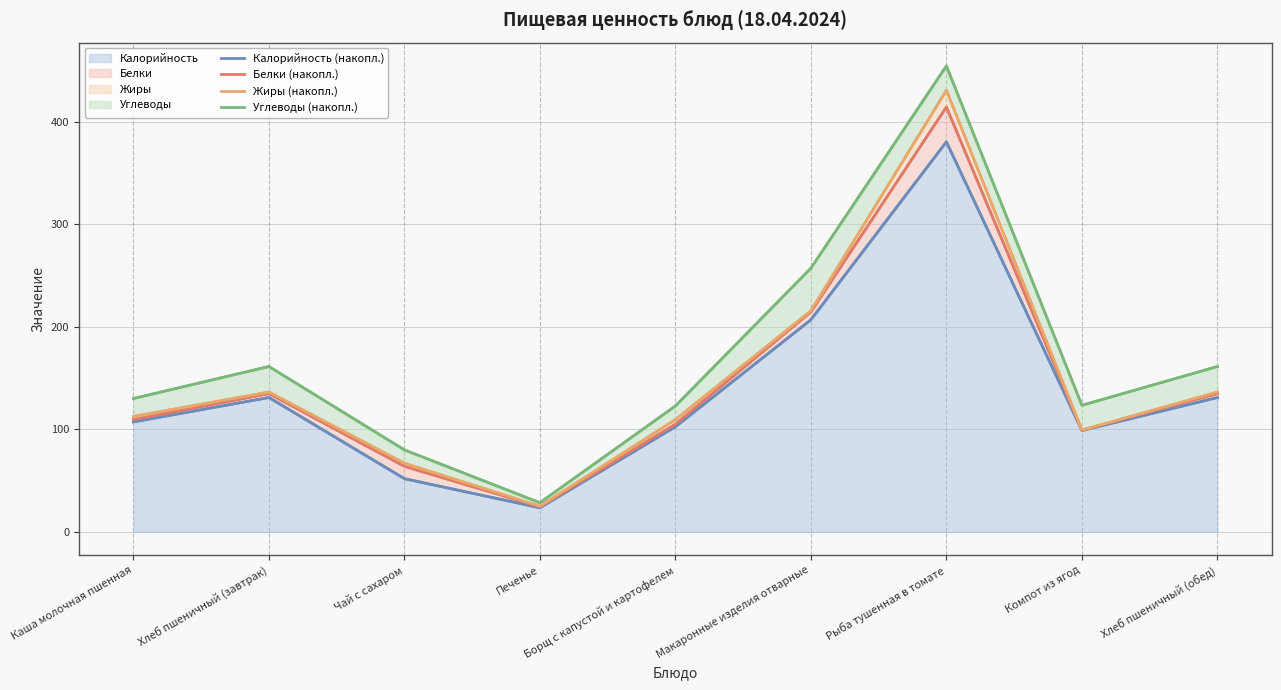

Reading left to right, what are all the values shown in this chart?

Калорийность (накопл.): 107.2	131.0	51.9	23.5	102.5	206.8	380.3	98.8	131.0
Белки (накопл.): 109.4	134.8	63.9	24.5	105.0	214.5	414.3	99.1	134.8
Жиры (накопл.): 112.6	136.3	66.9	25.1	109.5	215.6	430.6	99.2	136.3
Углеводы (накопл.): 130.0	161.2	79.9	28.4	122.8	257.1	454.3	123.4	161.2